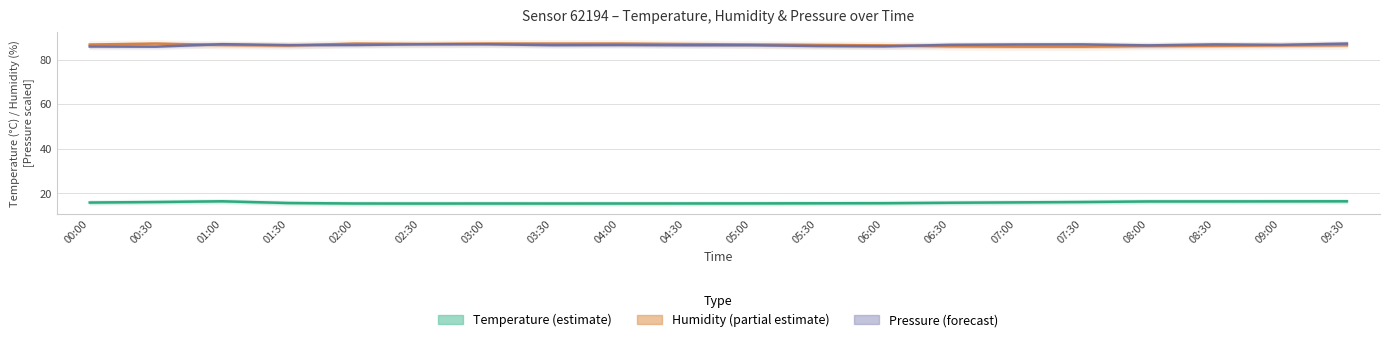

Rank the categories by Humidity (partial estimate) value from lowest to highest.

07:30, 07:00, 06:30, 08:00, 08:30, 01:30, 09:00, 06:00, 09:30, 05:30, 01:00, 00:00, 05:00, 04:30, 02:30, 03:30, 02:00, 04:00, 00:30, 03:00